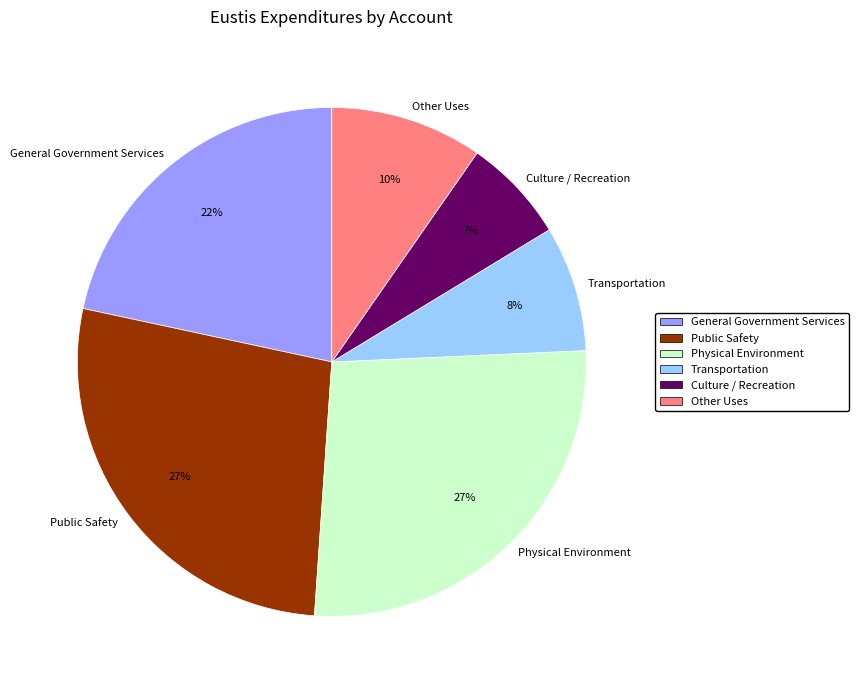

Which category has the smallest portion of the pie?

Culture / Recreation